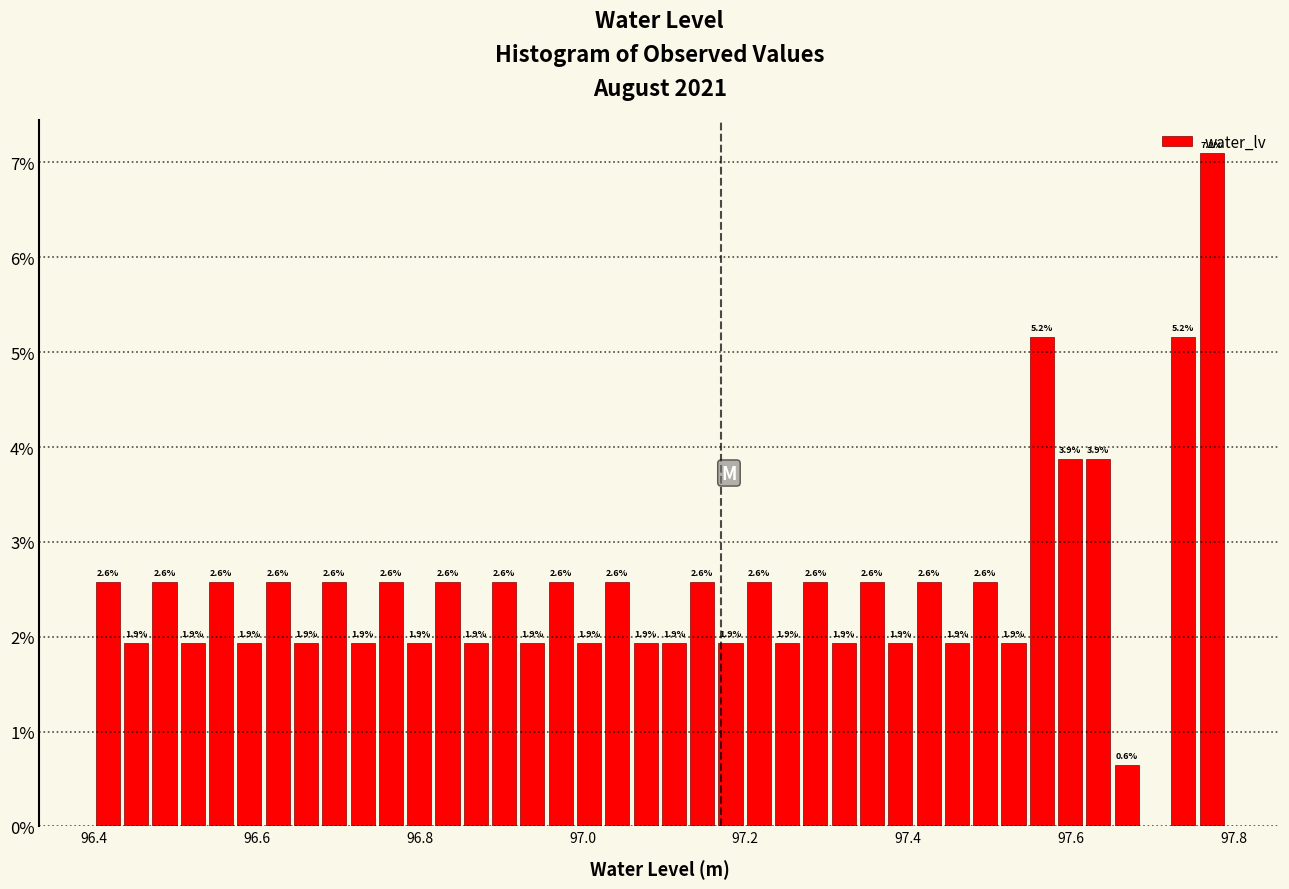

Read against the x-axis, roughly where is the centre of the tallest bar?

97.78